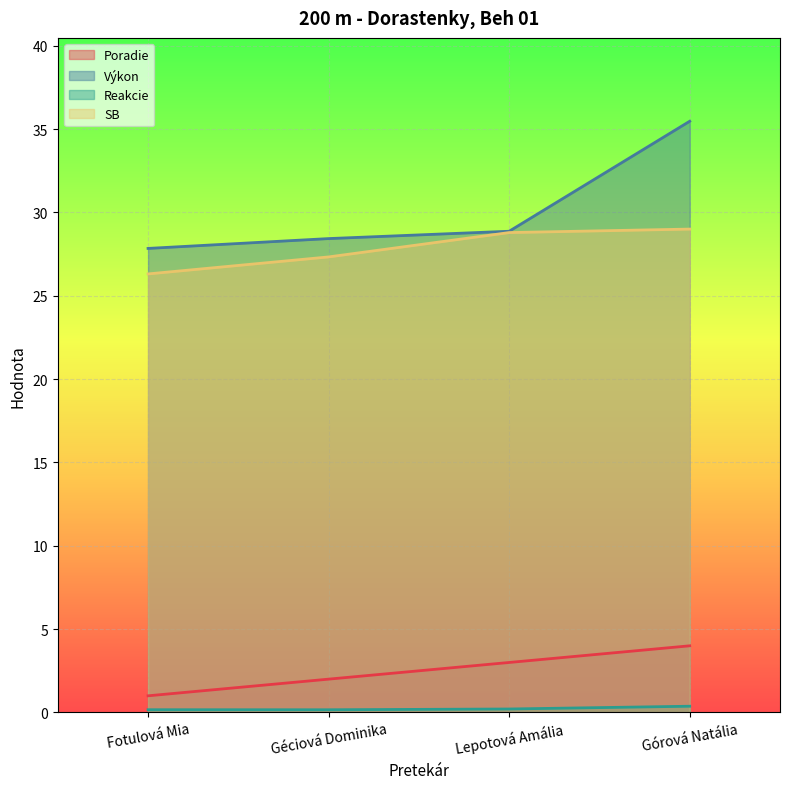

At which category is the sum across all series the highest?

Górová Natália